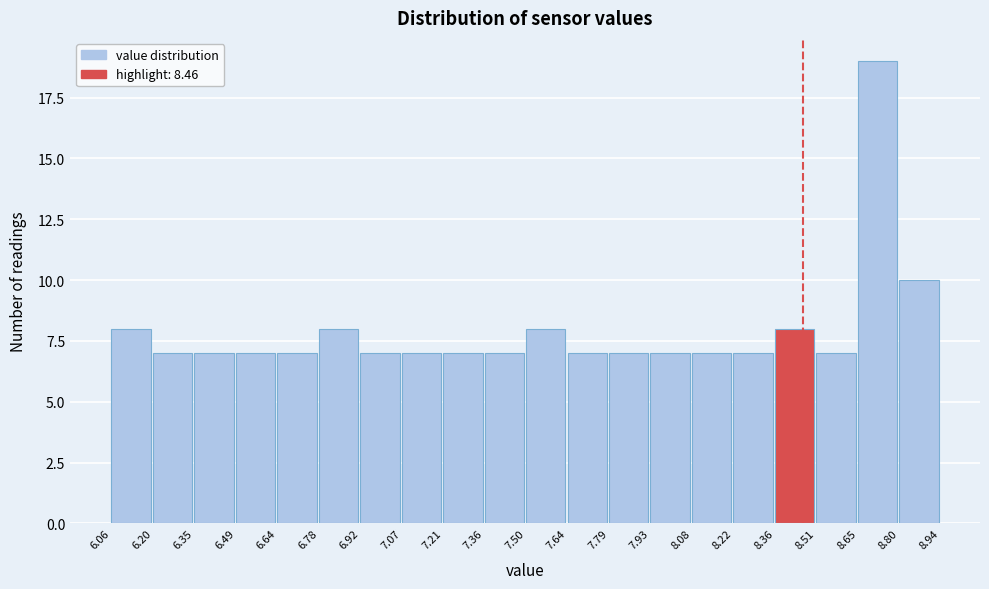

Reading left to right, transcribe this chart: for each bar, give the range it covers on the x-axis and its height. The values are not printed on the chart, so give them approximately, as read against the axis.

6.06 to 6.20: 8
6.20 to 6.35: 7
6.35 to 6.49: 7
6.49 to 6.64: 7
6.64 to 6.78: 7
6.78 to 6.92: 8
6.92 to 7.07: 7
7.07 to 7.21: 7
7.21 to 7.36: 7
7.36 to 7.50: 7
7.50 to 7.64: 8
7.64 to 7.79: 7
7.79 to 7.93: 7
7.93 to 8.08: 7
8.08 to 8.22: 7
8.22 to 8.36: 7
8.36 to 8.51: 8
8.51 to 8.65: 7
8.65 to 8.80: 19
8.80 to 8.94: 10